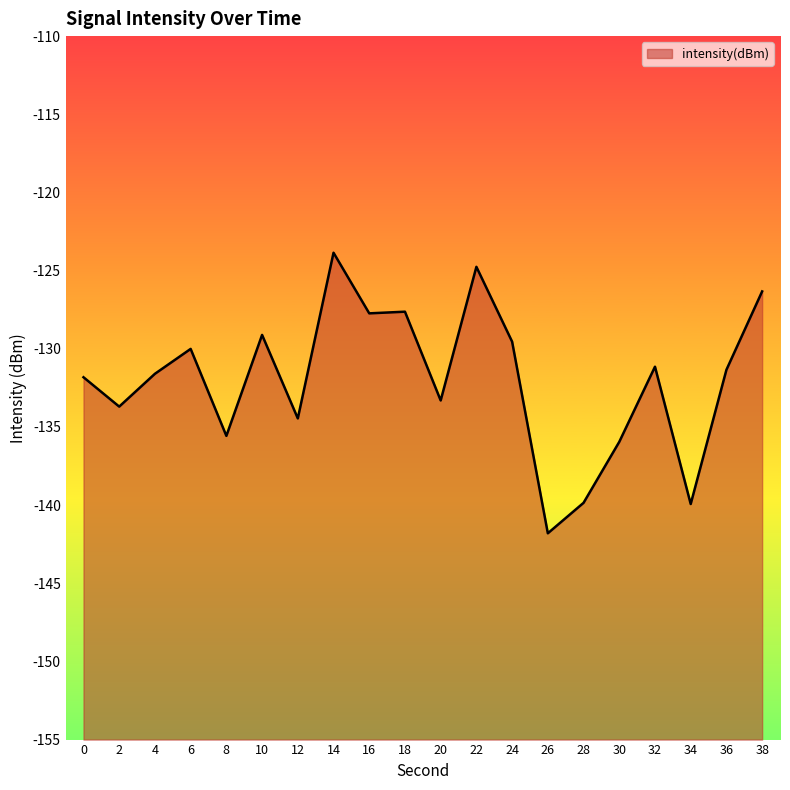

Reading right to left, transcribe all the data shown in this chart.

-126.3	-131.3	-139.9	-131.1	-136.0	-139.9	-141.8	-129.5	-124.8	-133.3	-127.6	-127.7	-123.9	-134.5	-129.1	-135.6	-130.0	-131.6	-133.7	-131.8